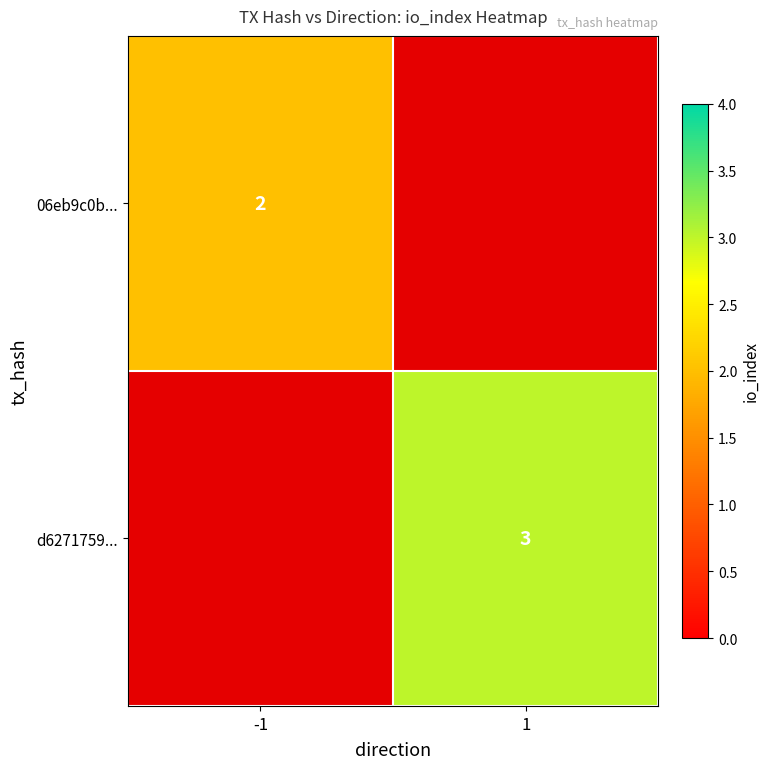

The 06eb9c0b... series shows 2 at -1. True or false?

True